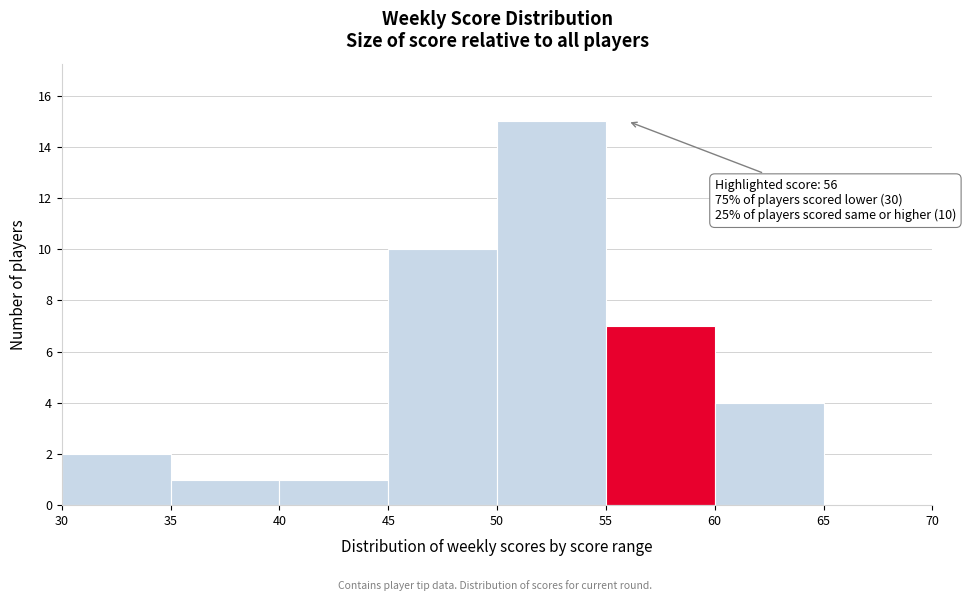

Which range on the x-axis has the tallest bar?

50 to 55